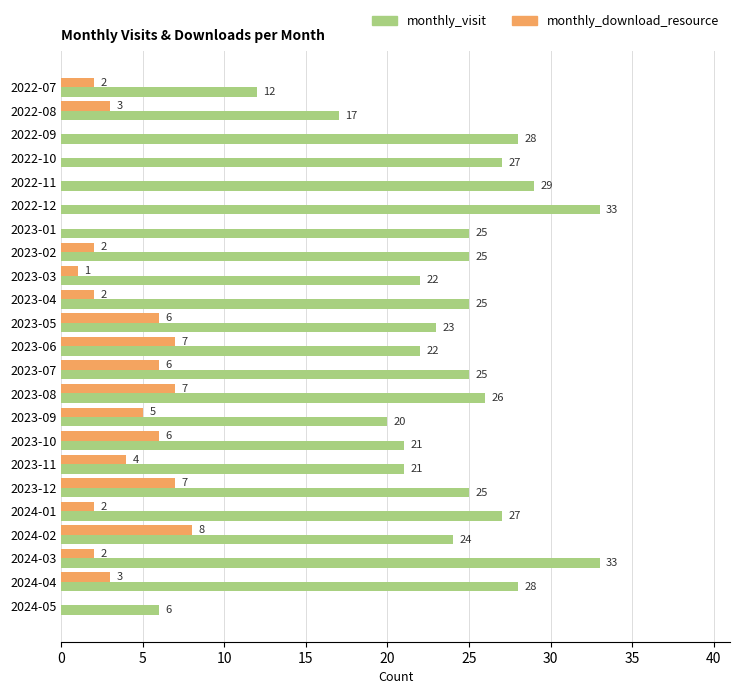

At which category is the sum across all series the highest?

2024-03